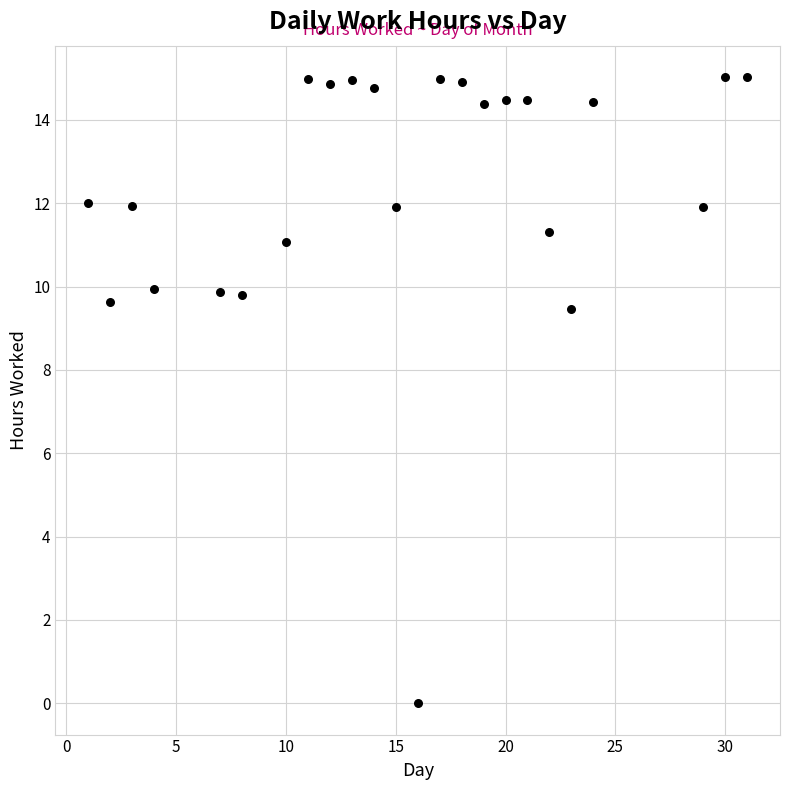

What Y value in the scatter plot is closest to 7?

9.5